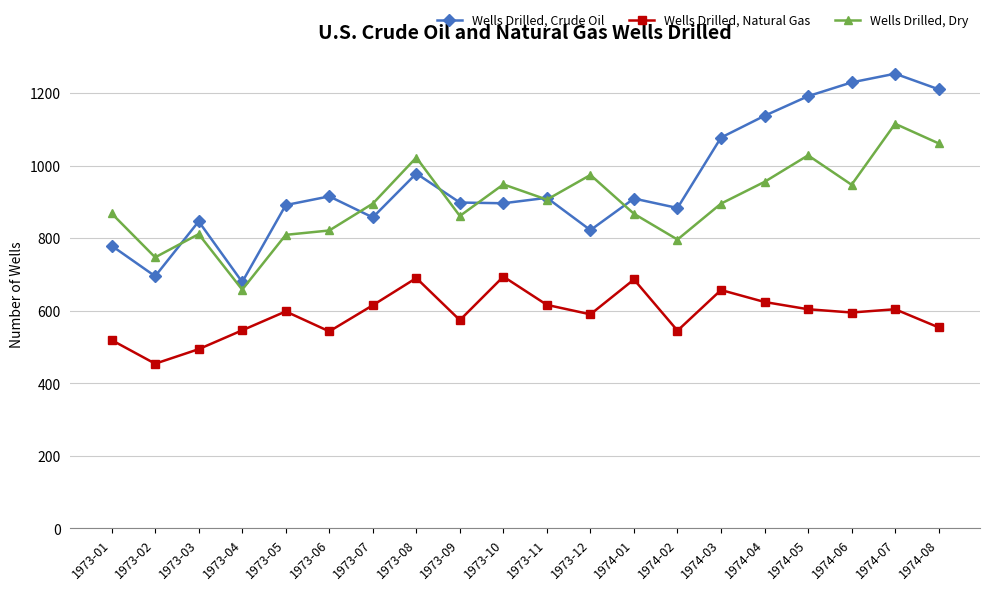

What position from the right is 1973-05?

16